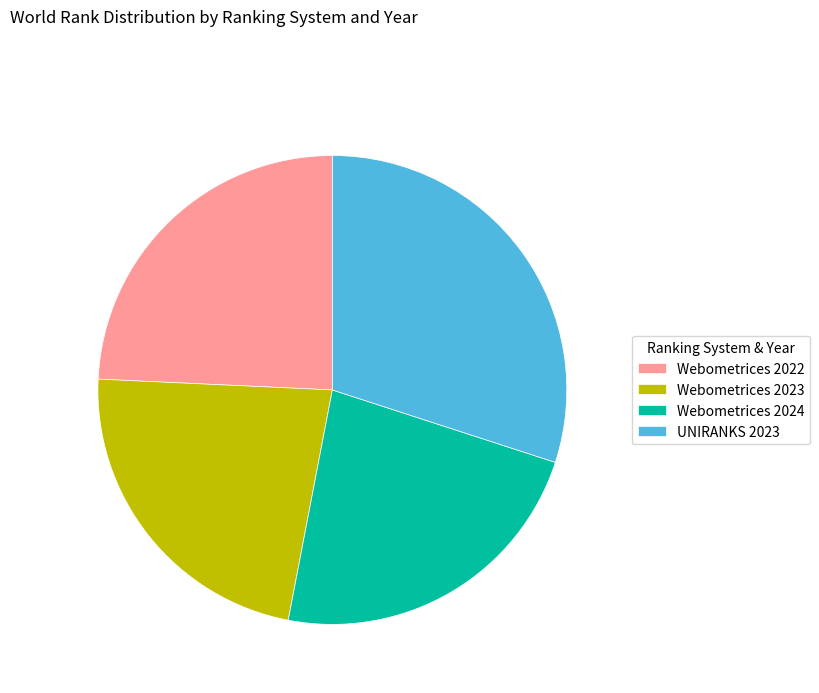

Do UNIRANKS 2023 and Webometrices 2023 together represent more than half of the pie?

Yes